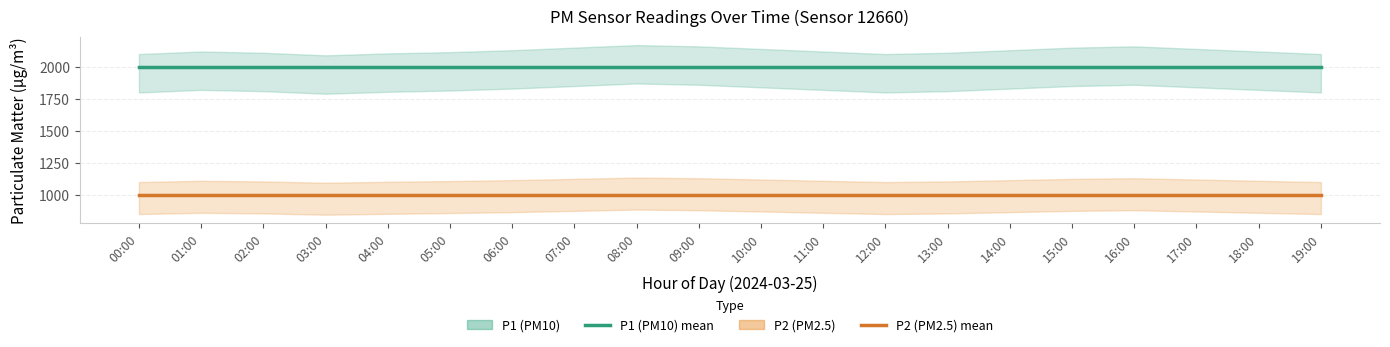

Is this an area chart (filled region under the line)?

No